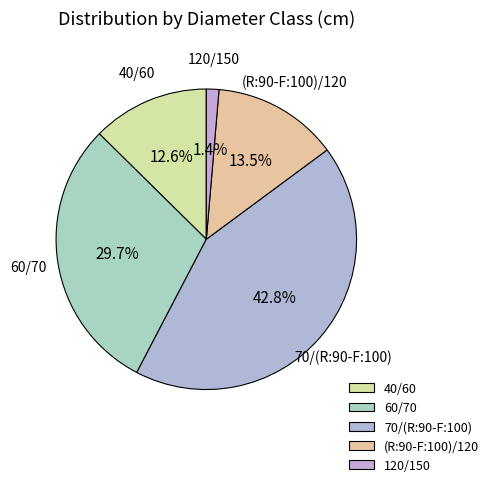

Count the number of slices in the pie.

5